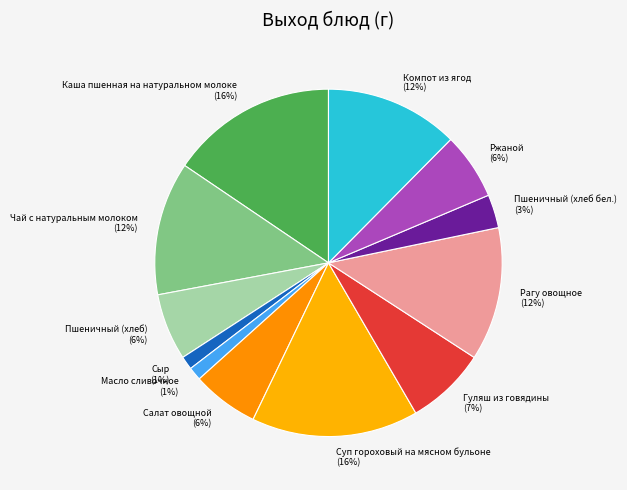

Is the sum of Рагу овощное and Чай с натуральным молоком greater than half?

No